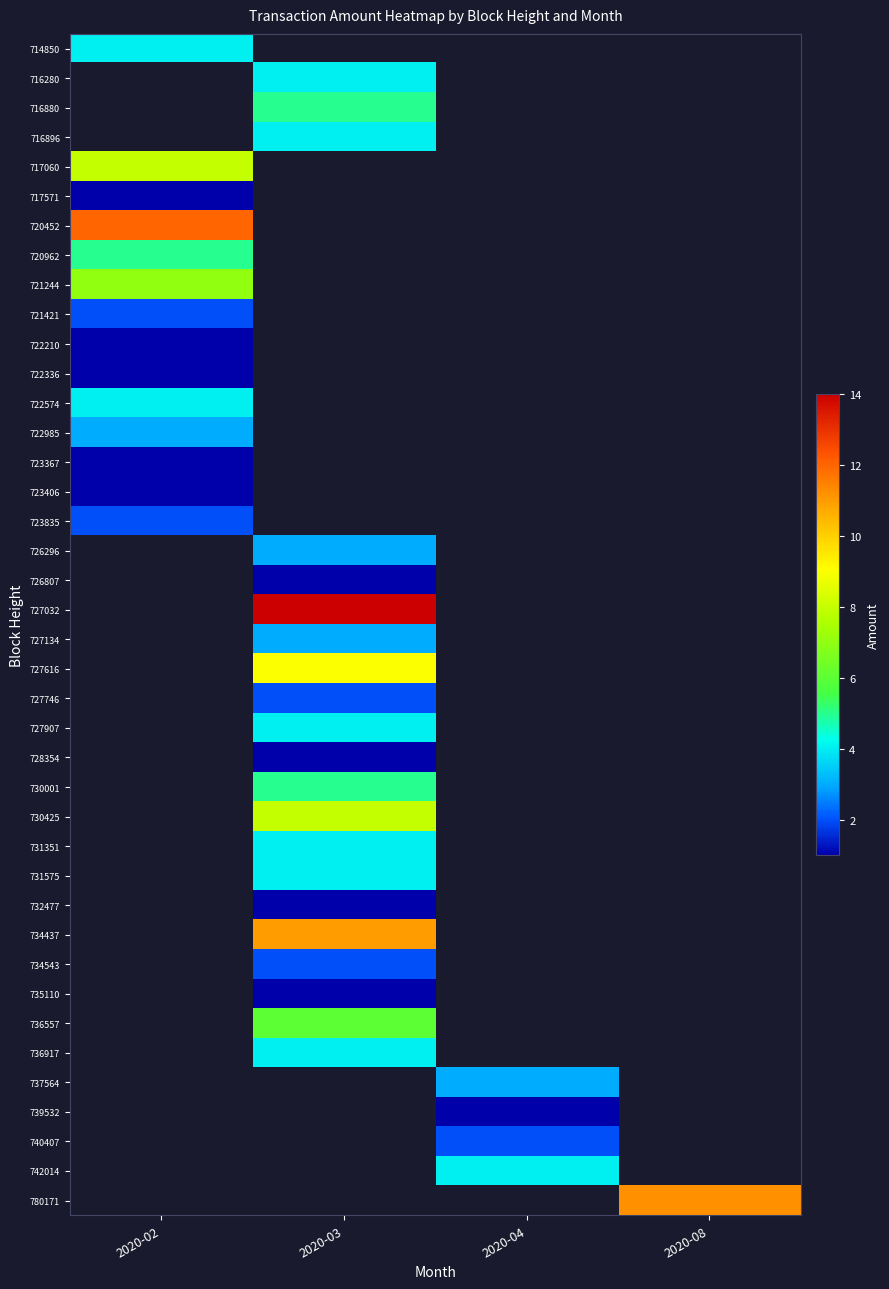

List the labels in order of 714850 value, smallest first.

2020-02, 2020-03, 2020-04, 2020-08